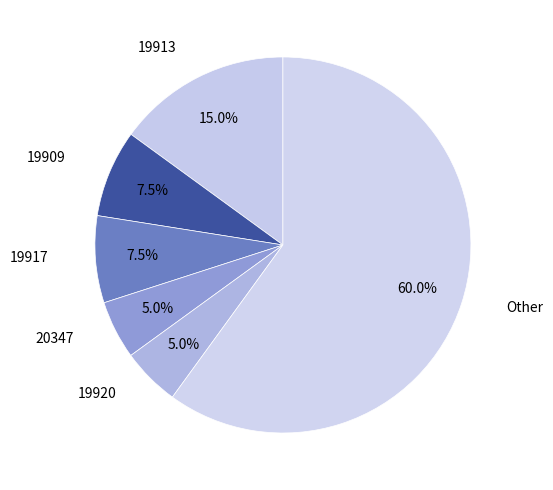

Count the number of slices in the pie.

6